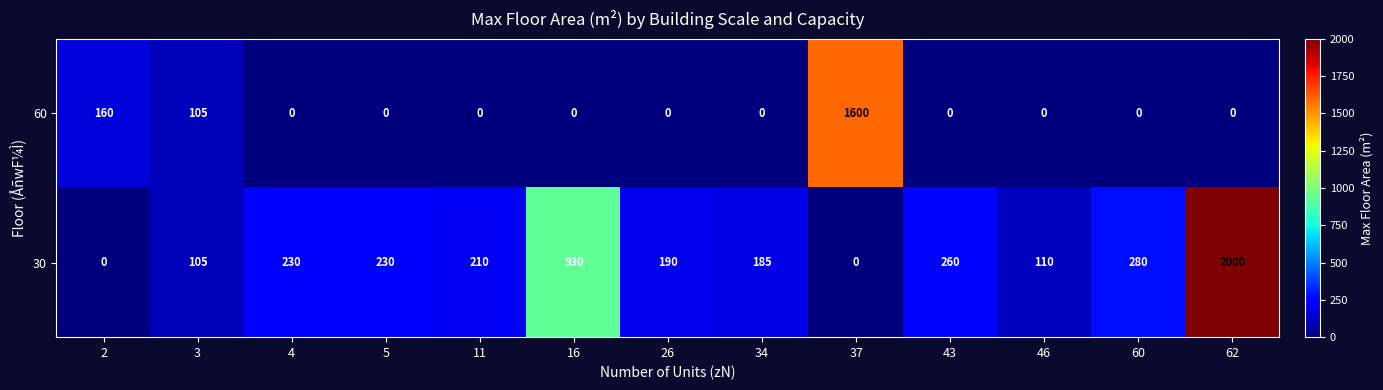

True or false: 60 has a value of 0 at 4.

True